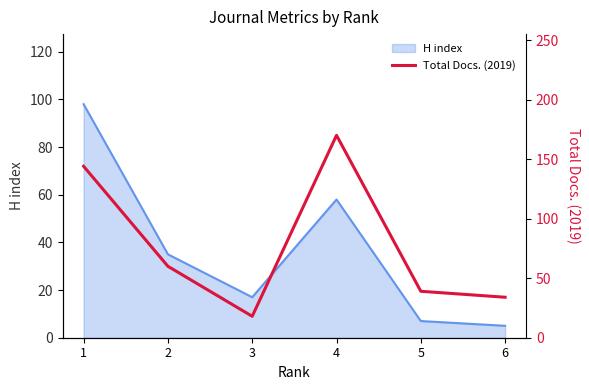

The value of H index at 1 is 98. True or false?

True